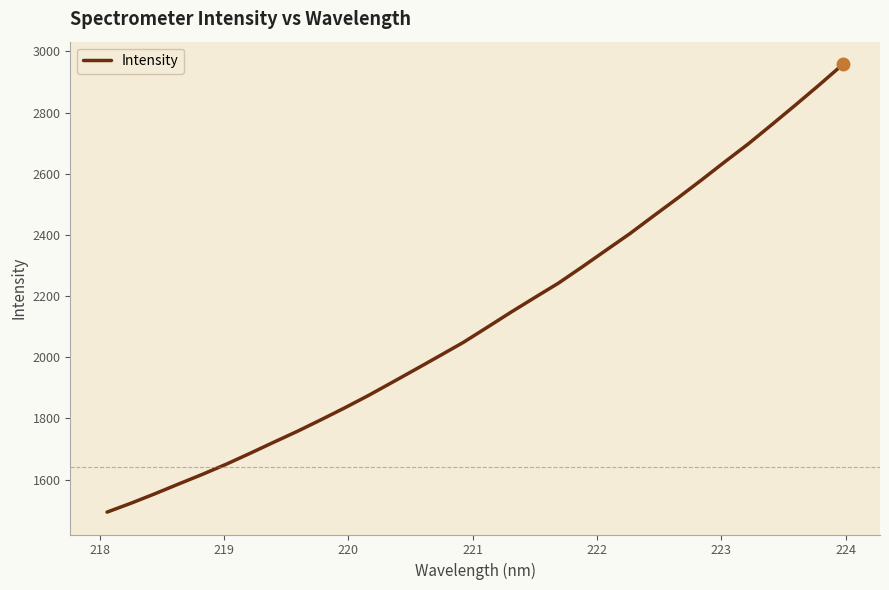

Count the number of data series in this chart.

1